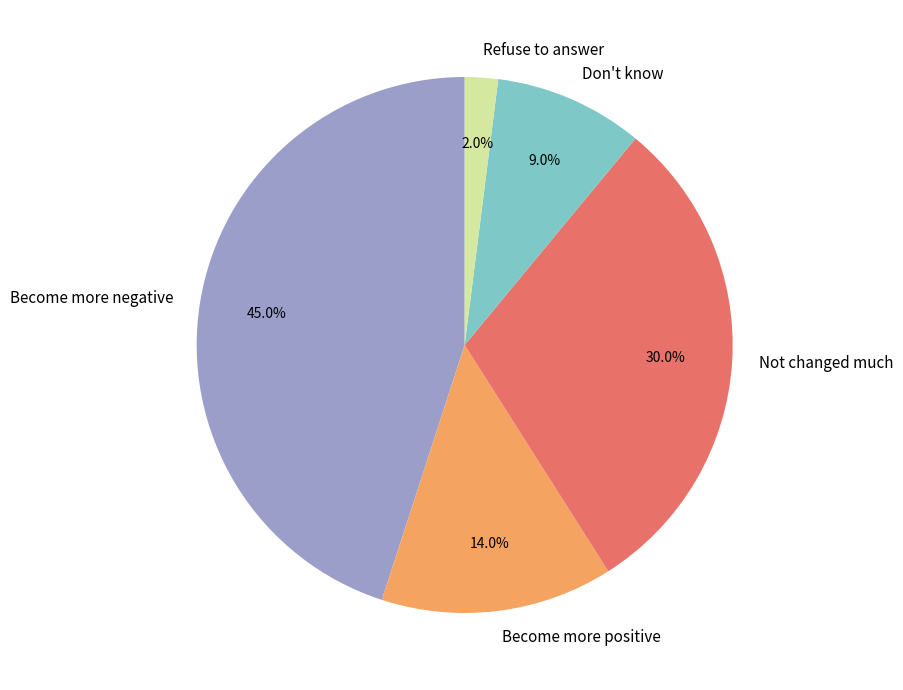

What is the largest slice in the pie chart?

Become more negative